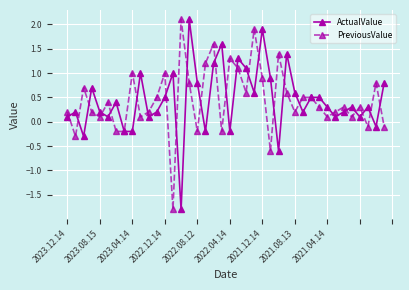

How many lines are shown in the chart?

2